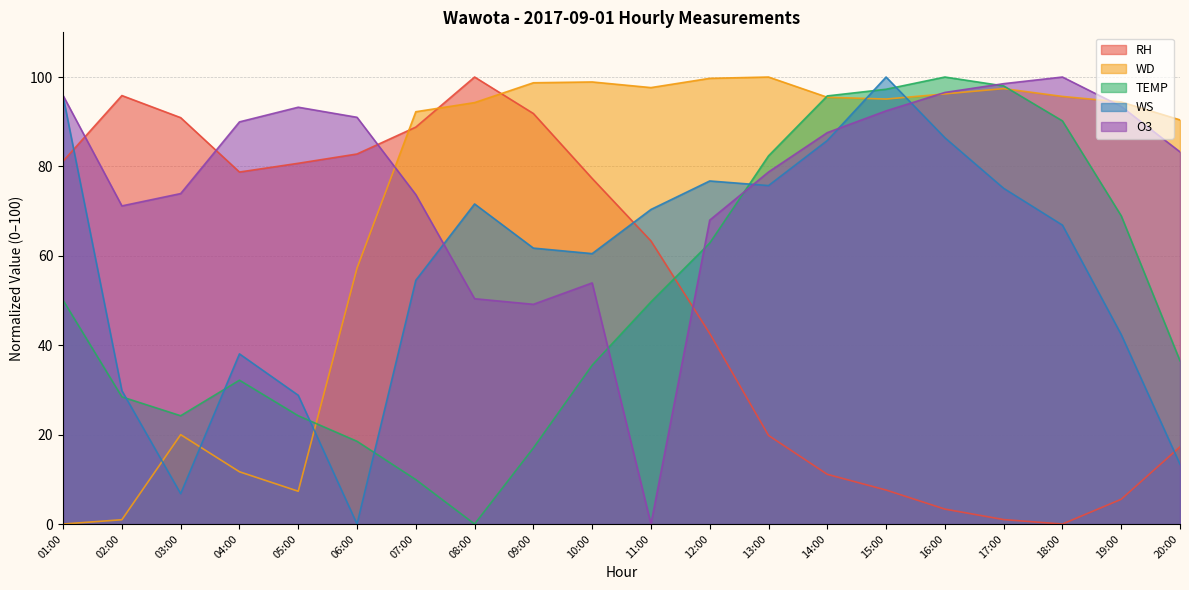

What are all the series names shown in the legend?

RH, WD, TEMP, WS, O3